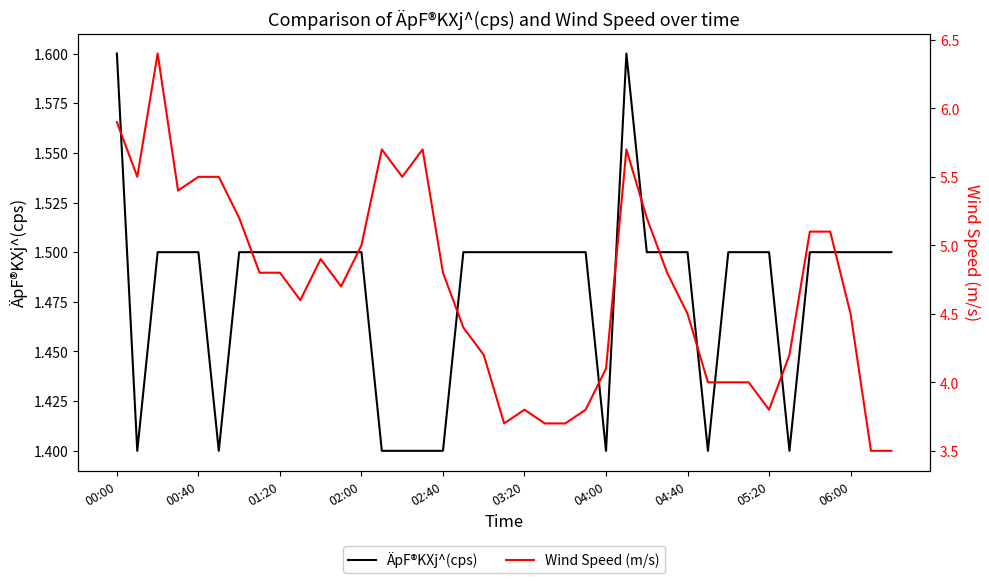

What is the highest value of the ÄpF®KXj^(cps) series?

1.6